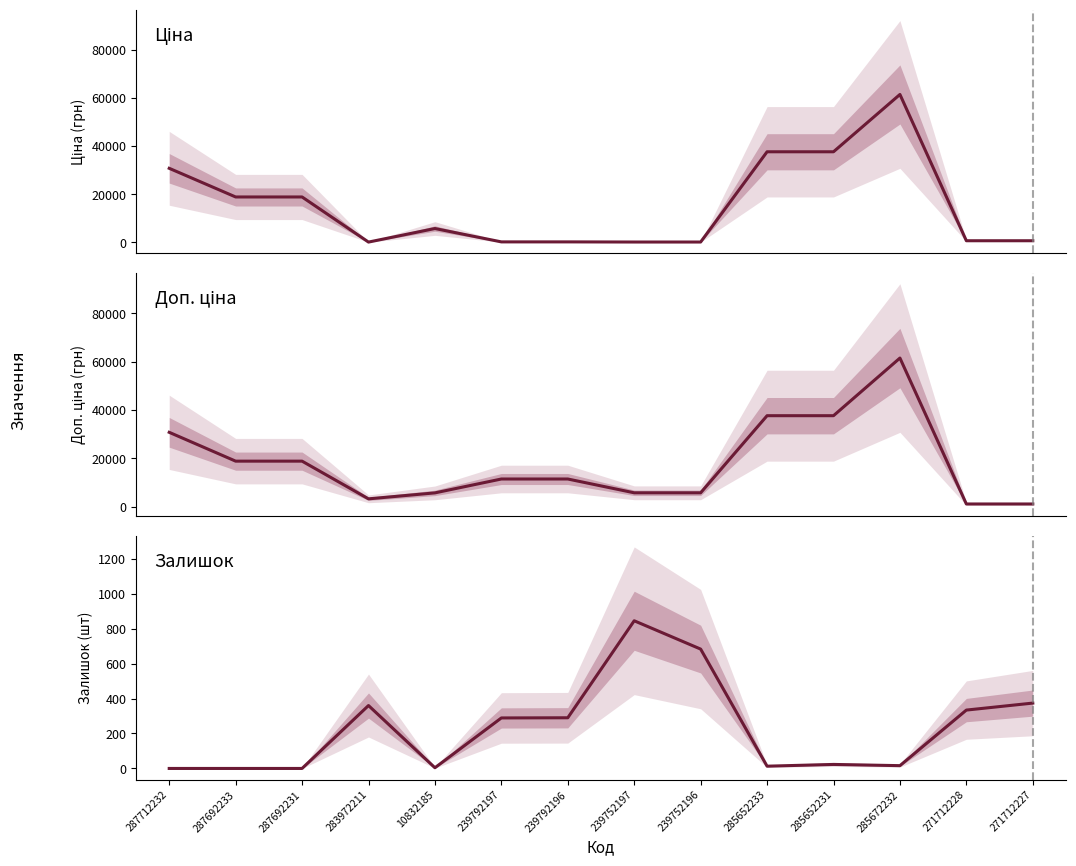

At which label does Доп. ціна first exceed 11410?

287712232